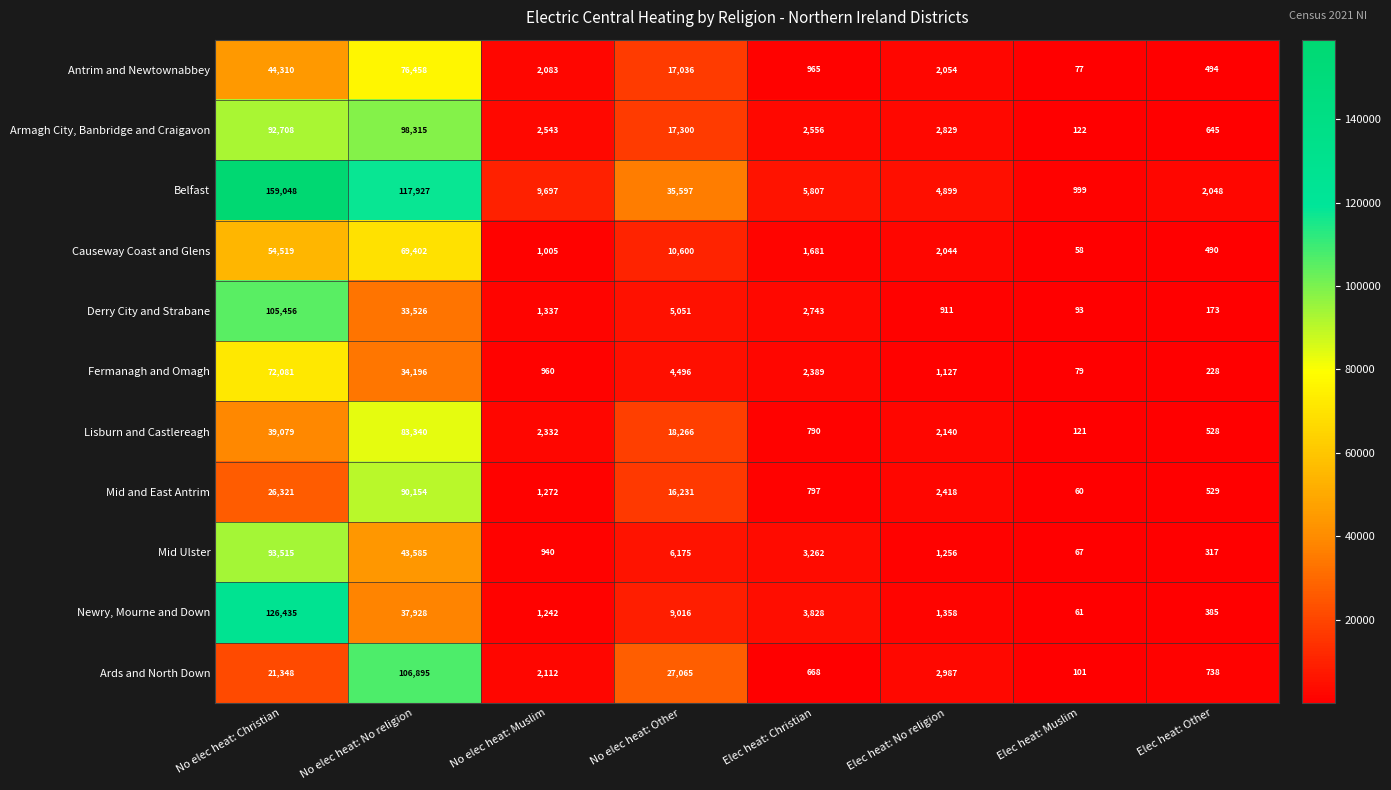

At how many categories does at least one series exceed 72433?

2